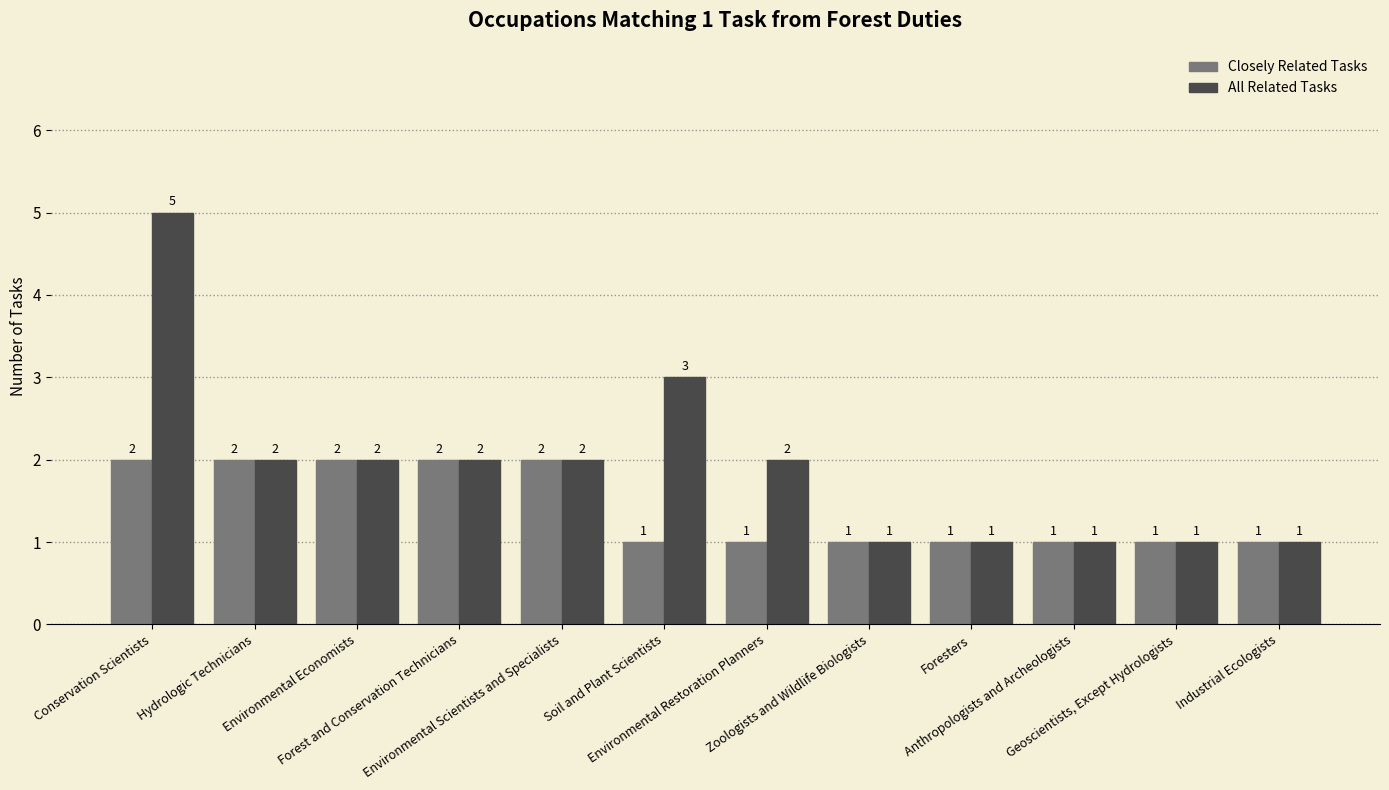

Reading left to right, transcribe all the data shown in this chart.

Closely Related Tasks: 2	2	2	2	2	1	1	1	1	1	1	1
All Related Tasks: 5	2	2	2	2	3	2	1	1	1	1	1